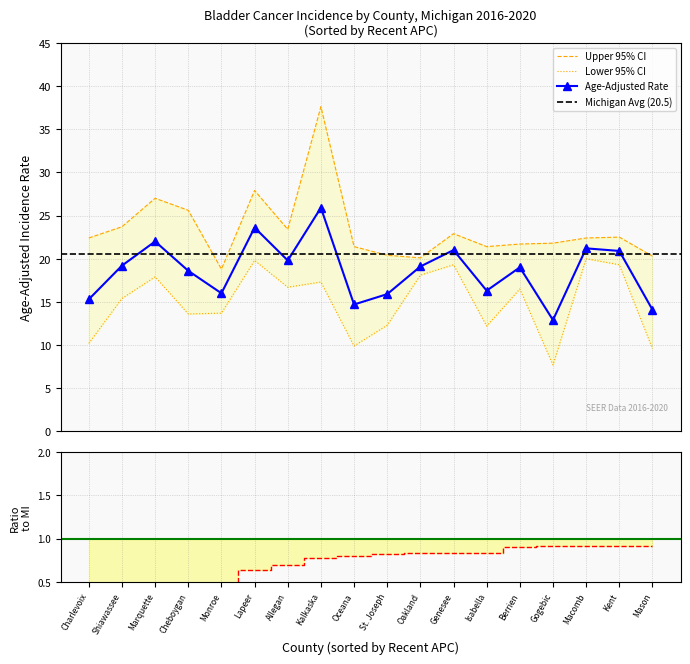

Which has a higher value, Macomb or Isabella?

Macomb